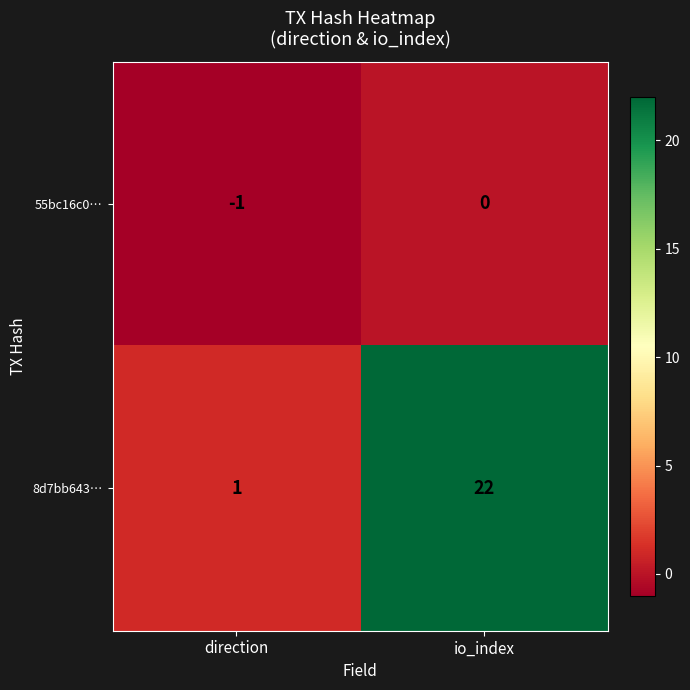

Between direction and io_index, which series saw the biggest shift?

8d7bb643…